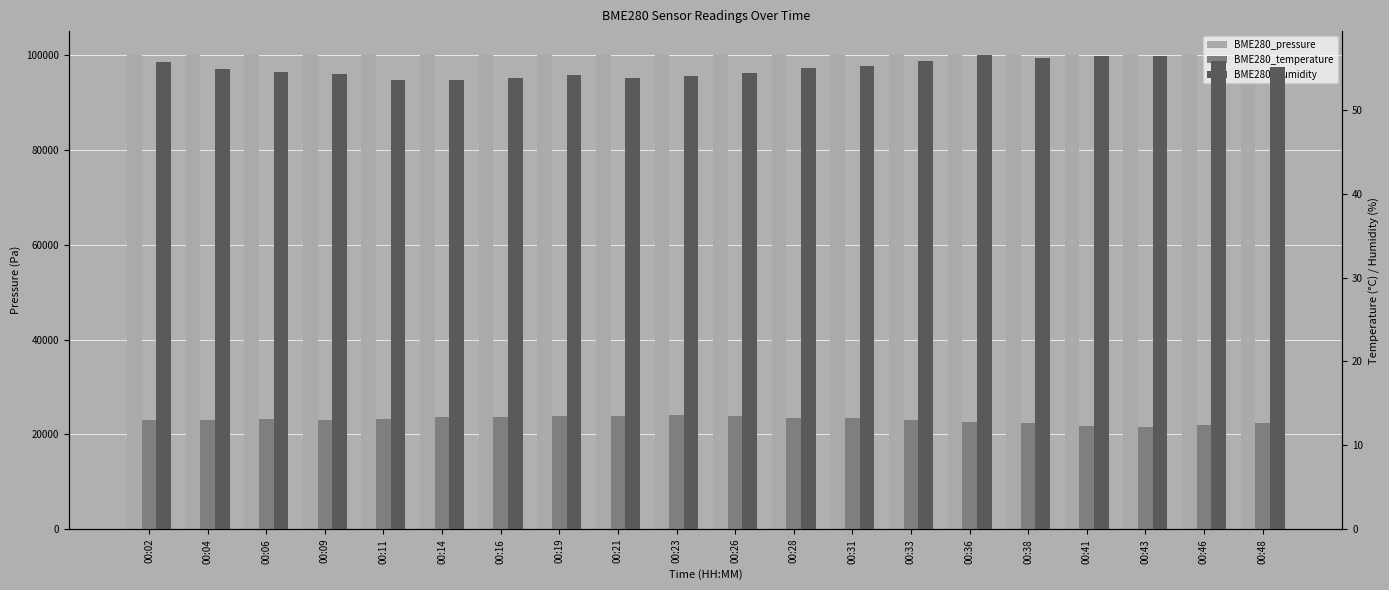

Which series has the largest total across all categories?

BME280_pressure